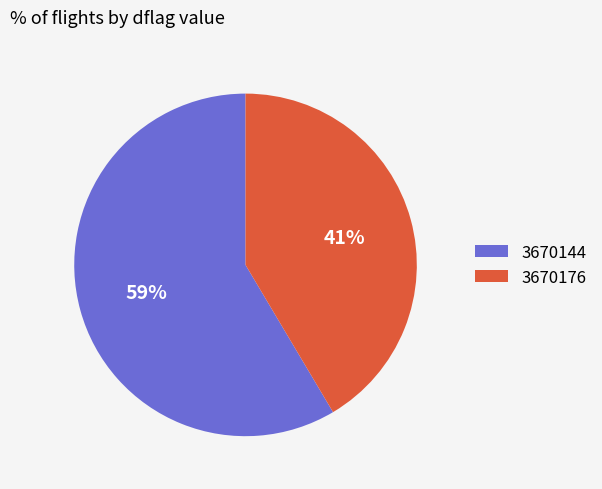

Do 3670144 and 3670176 together represent more than half of the pie?

Yes